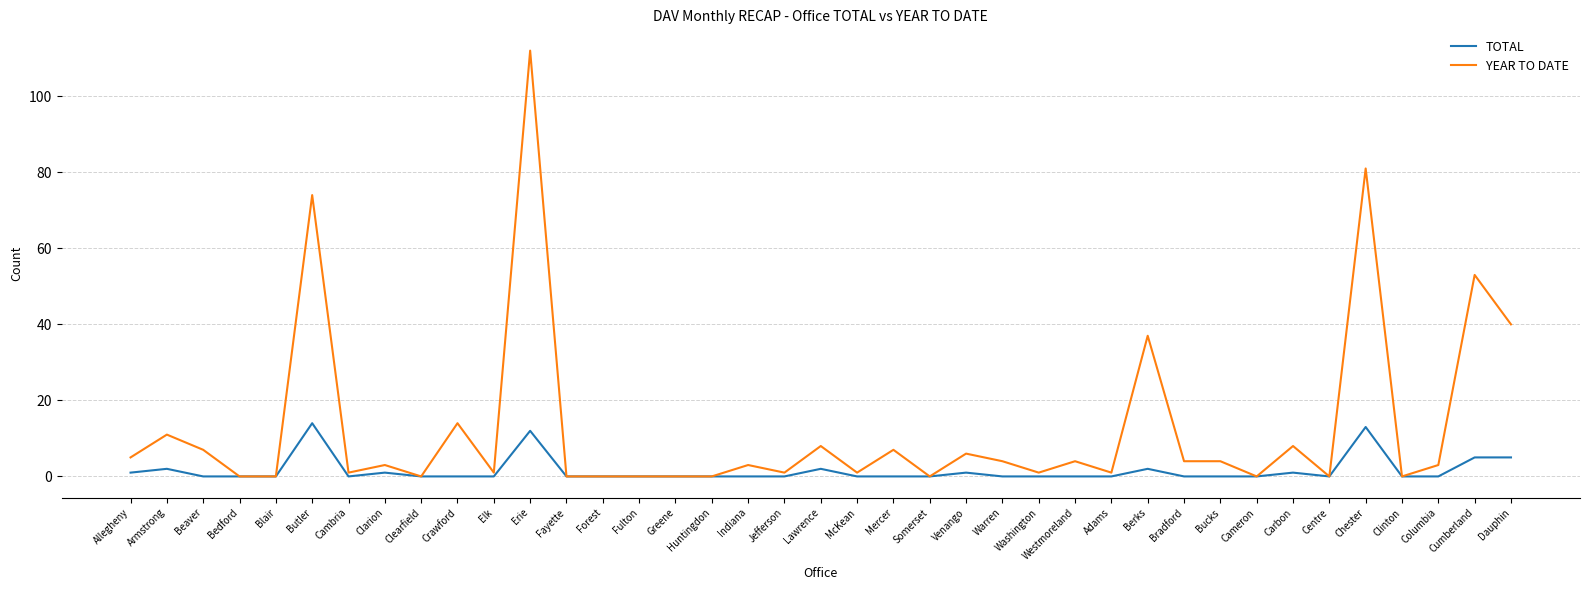

Which series has the largest total across all categories?

YEAR TO DATE